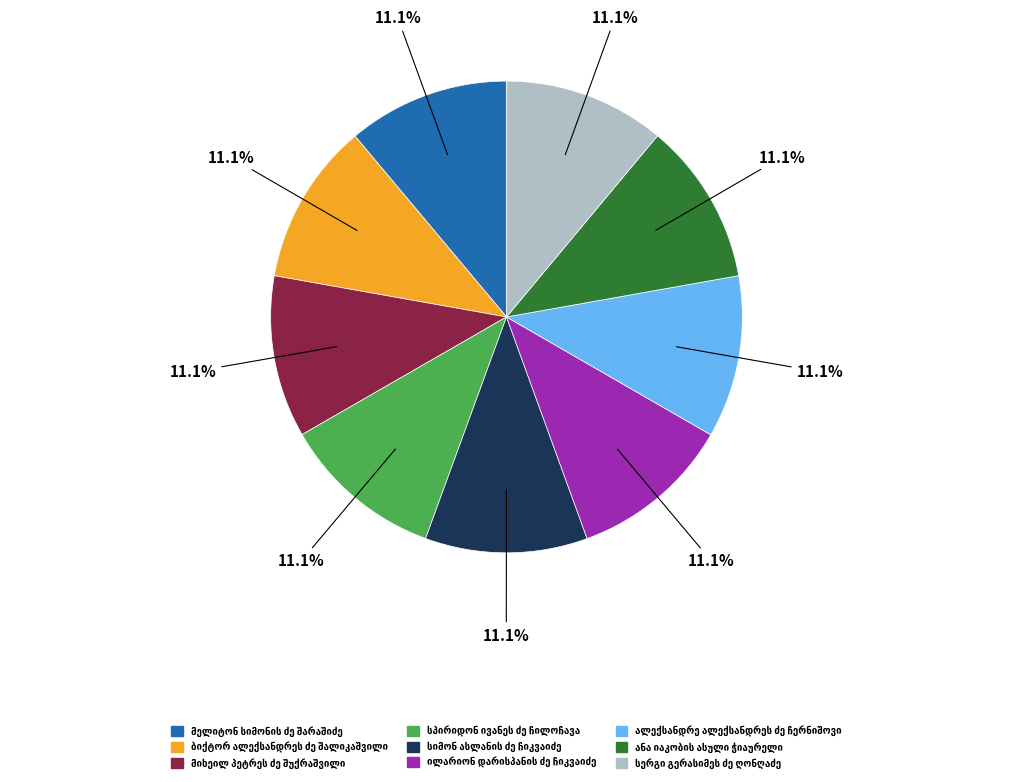

Is there any slice that represents more than half of the pie?

No